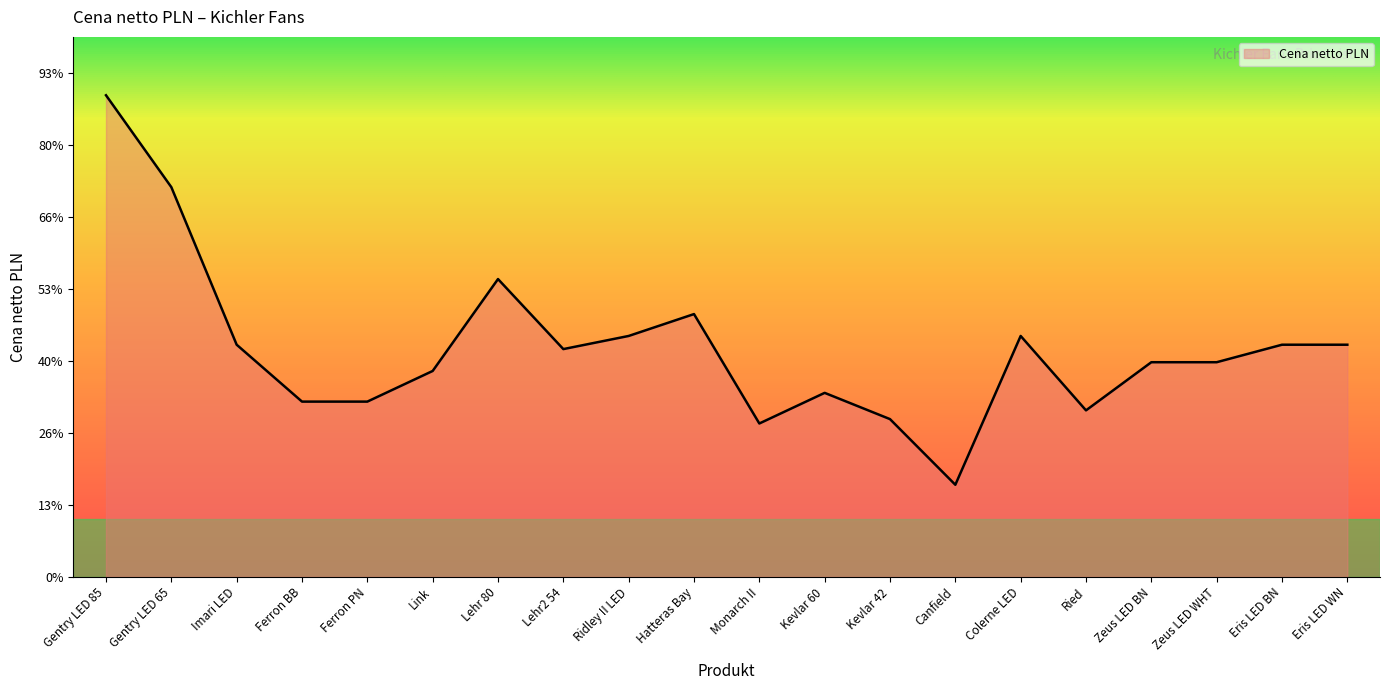

What is the value of the 15th point from the left?

3344.6